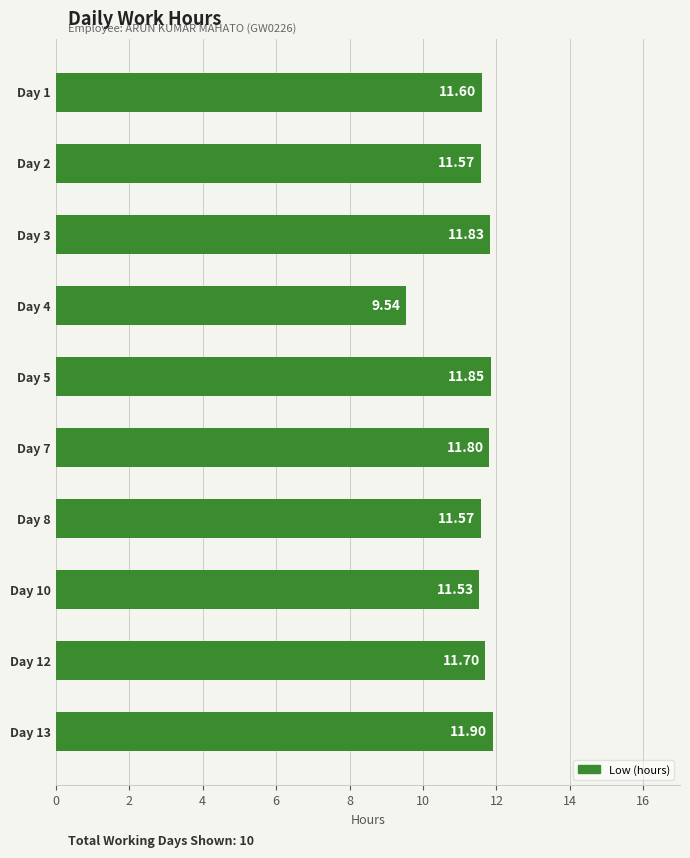

Which has a higher value, Day 13 or Day 1?

Day 13